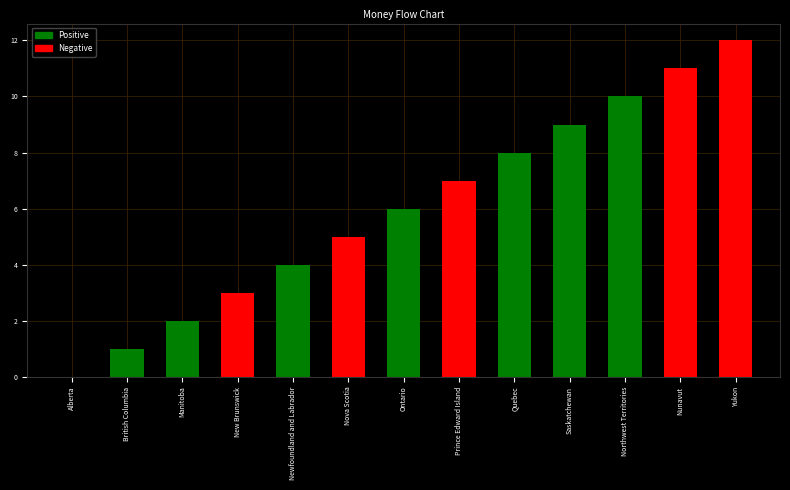

What is the difference between the maximum and minimum values?

12